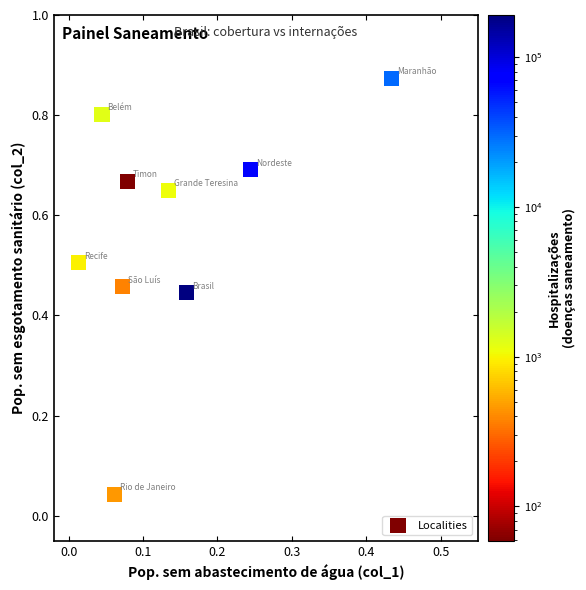

What is the range of Y values (max minus min)?

0.8